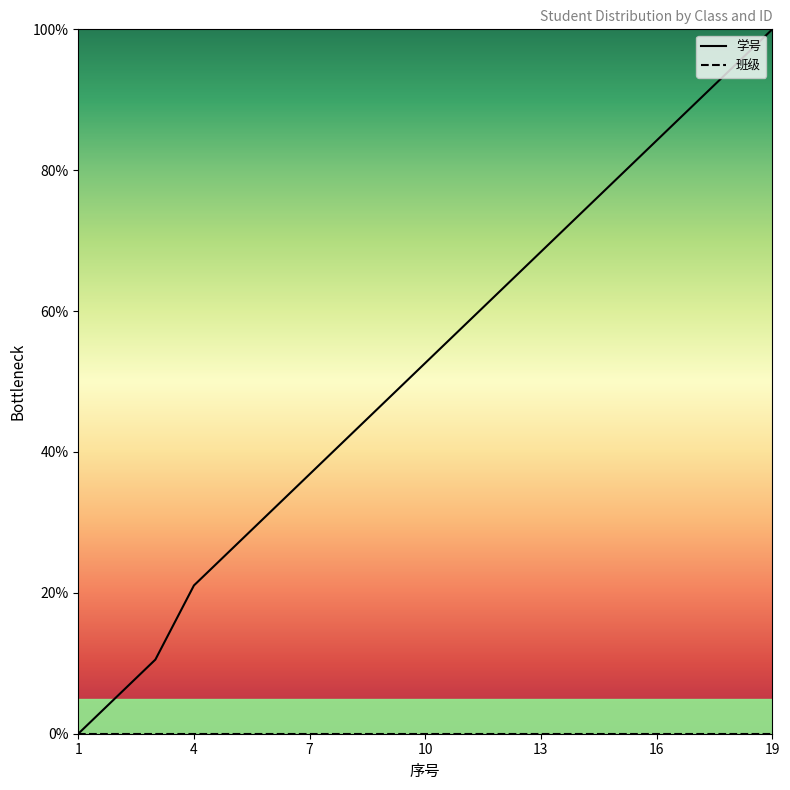

Which category has the lowest value across all series?

1